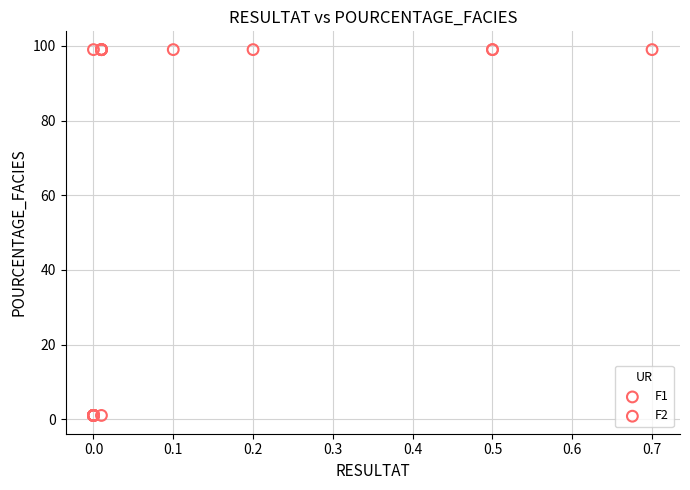

Which series reaches the maximum Y coordinate?

F1